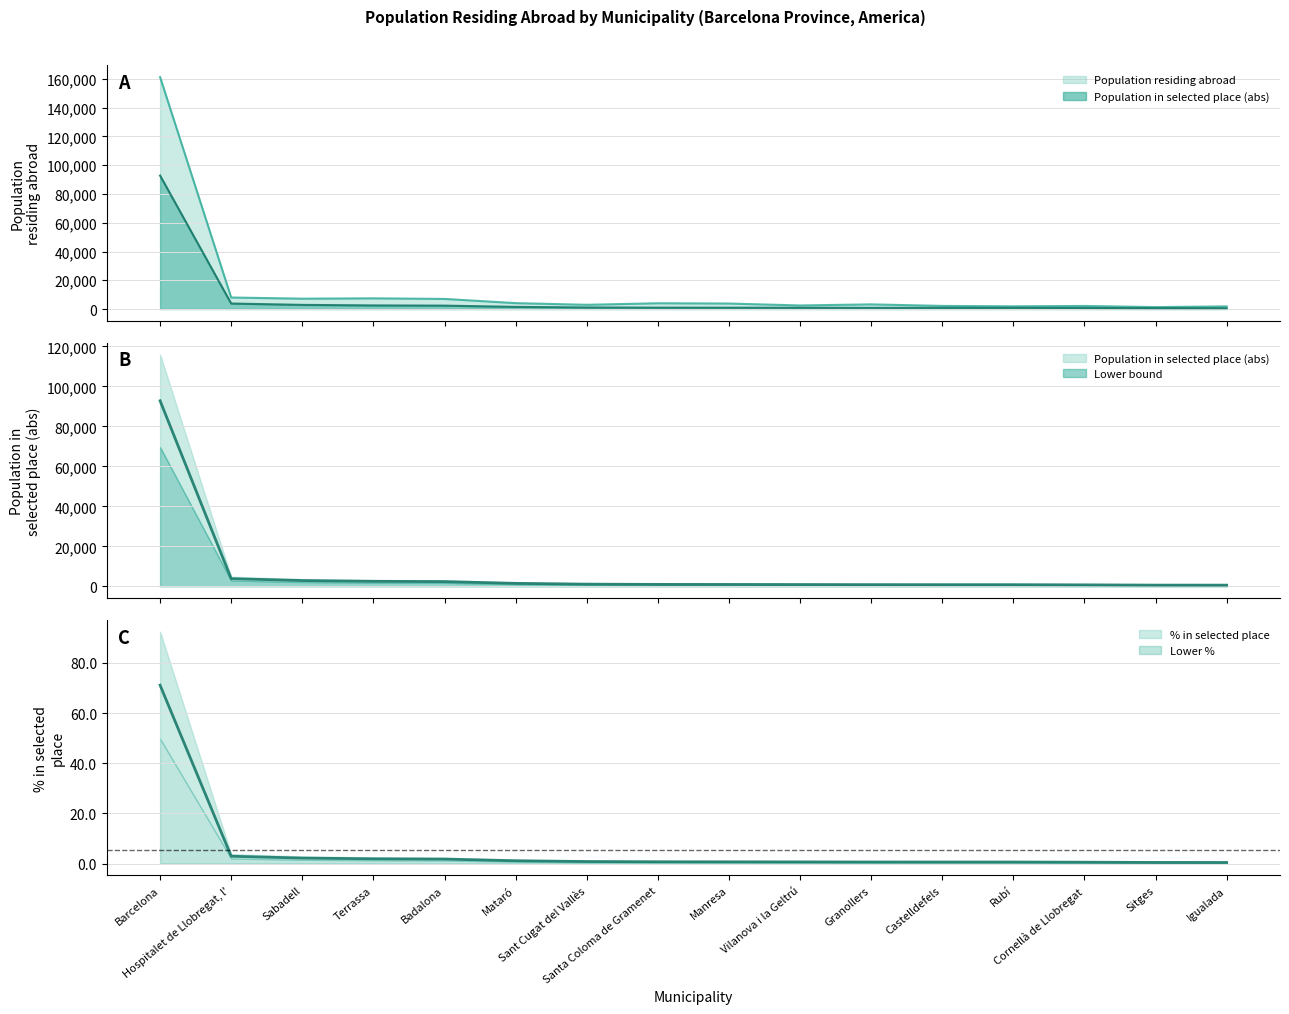

True or false: Population in selected place (%) and Population in selected place (abs) cross at least once.

False